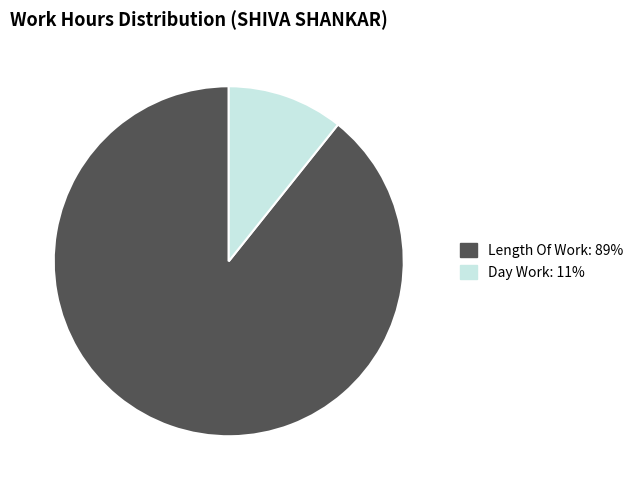

Is there a majority slice in this chart?

Yes